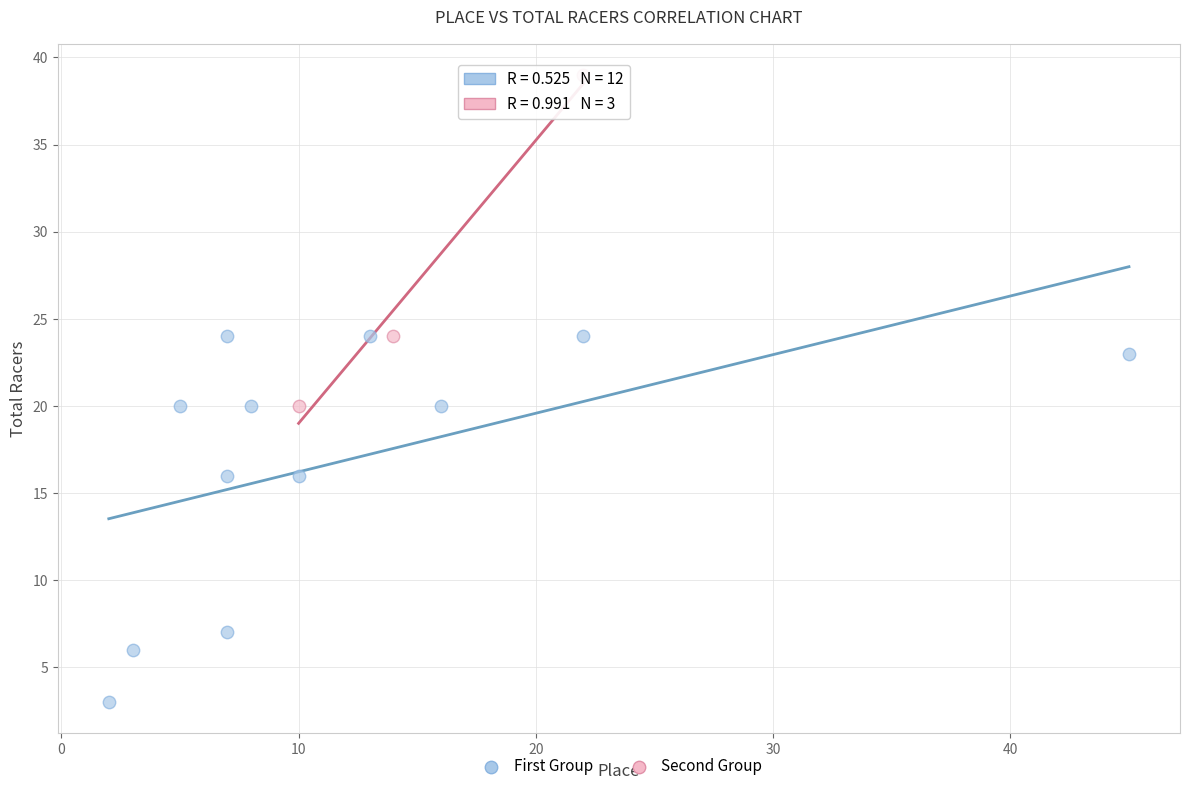

Which series contains the lowest Y value?

First Group